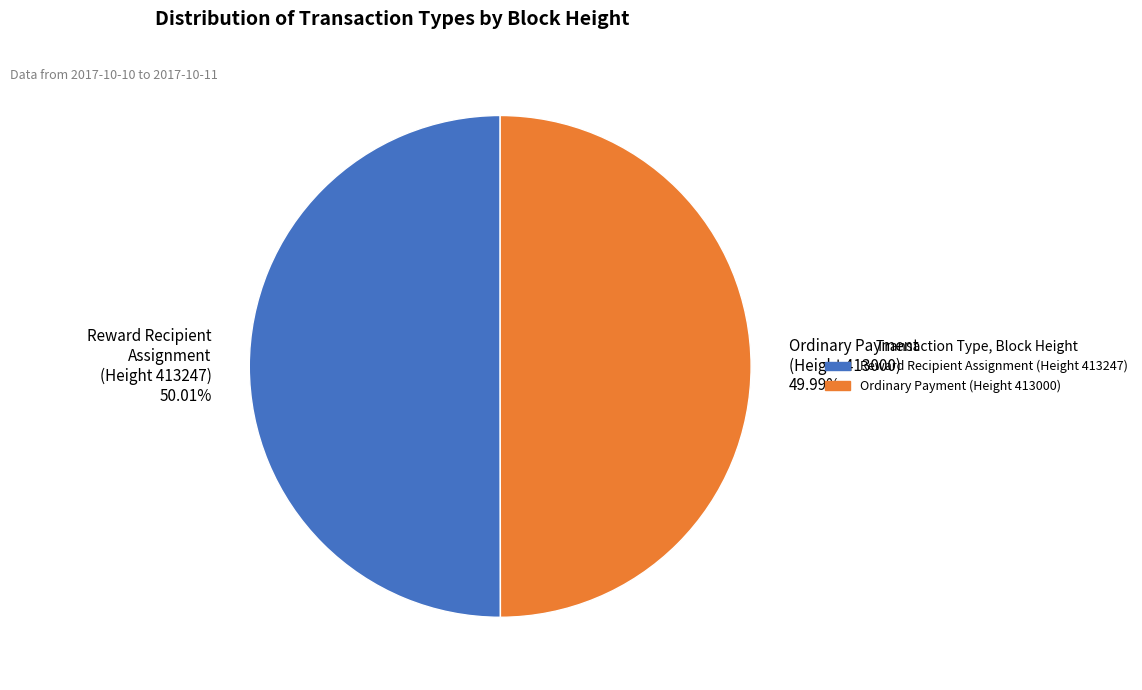

Do Ordinary Payment (Height 413000) and Reward Recipient Assignment (Height 413247) together represent more than half of the pie?

Yes